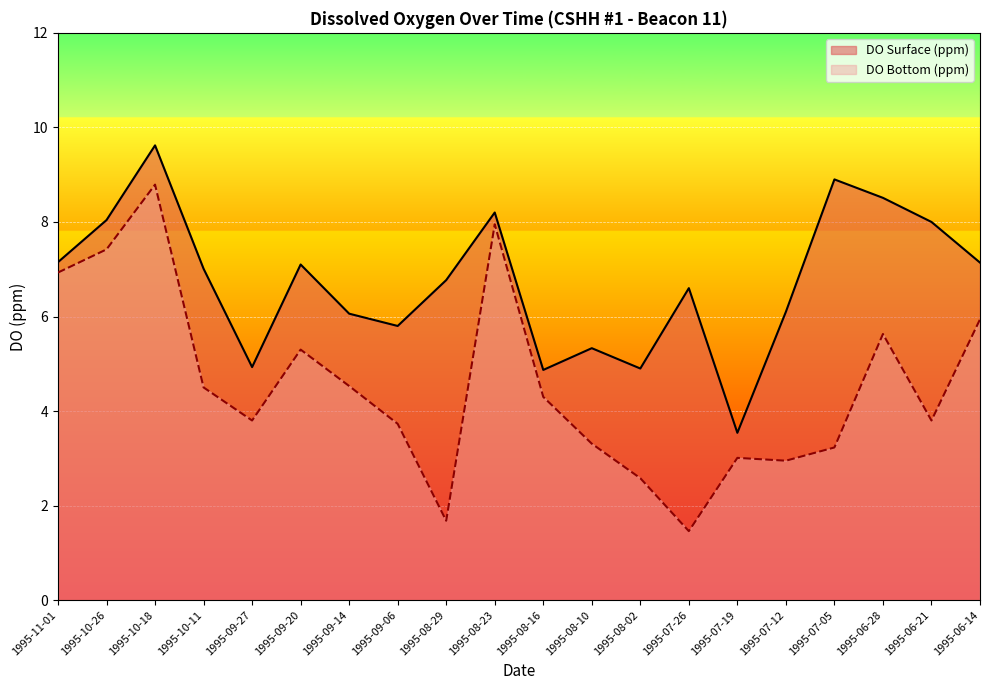

At which label is DO Bottom (ppm) closest to 5?

1995-09-20